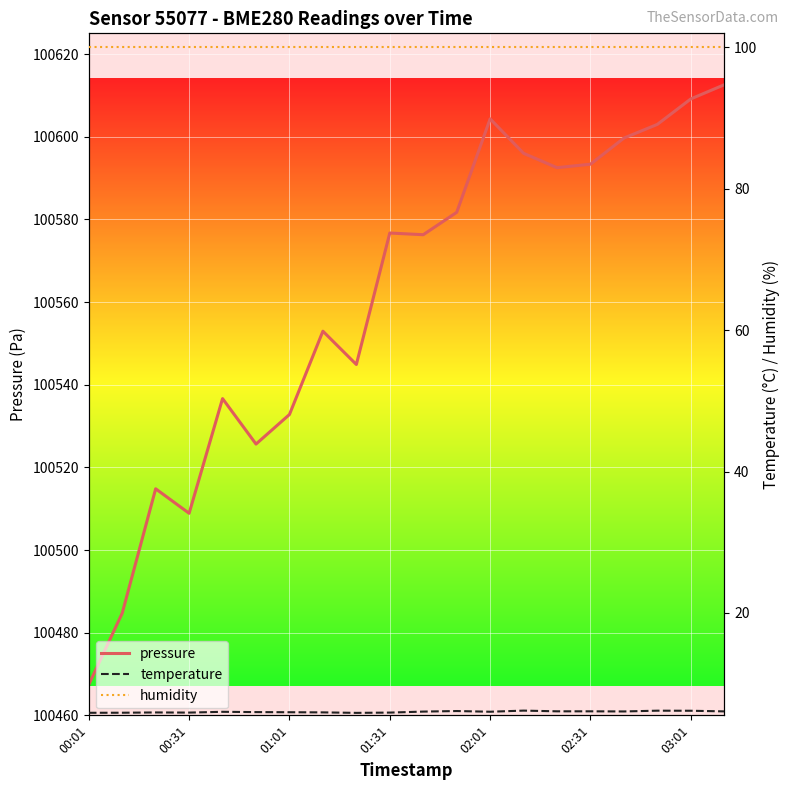

At which label does pressure reach its minimum?

00:01